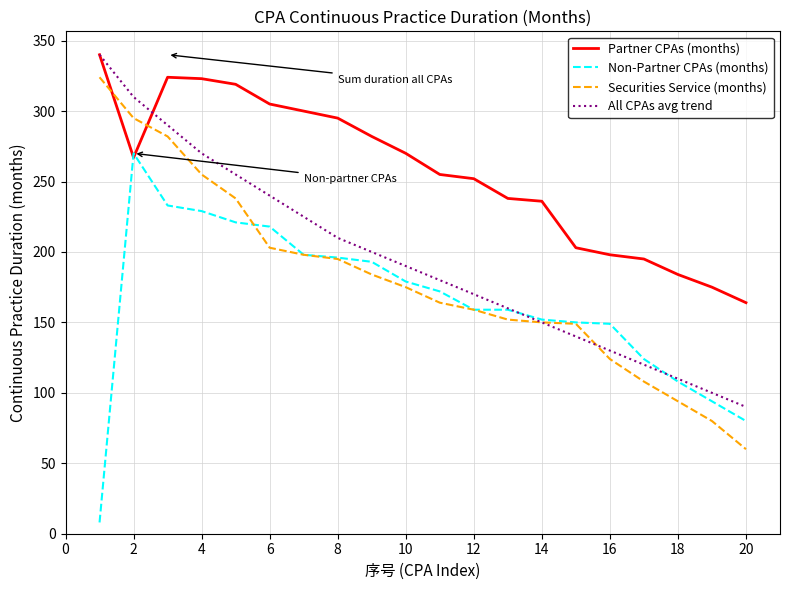

Which series ends up on top after the final intersection of Securities Service (months) and Partner CPAs (months)?

Partner CPAs (months)